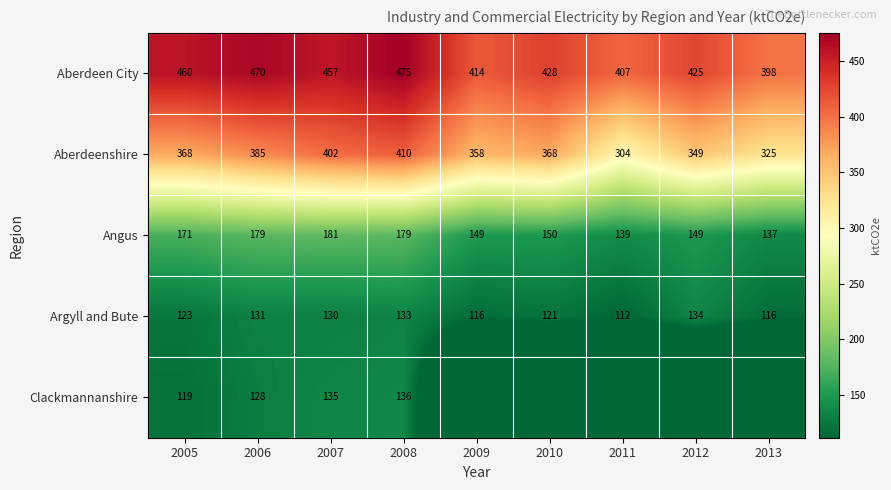

What is the difference between the highest and lowest values at 2005?

341